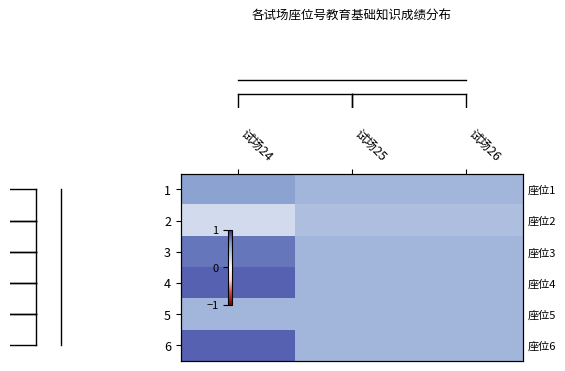

What is the minimum value shown in the chart?

0.2